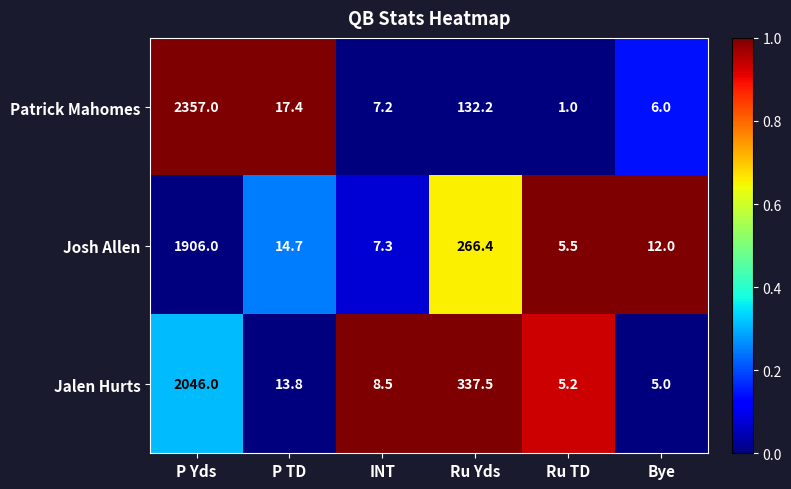

At which category does the chart reach its minimum across all series?

Ru TD